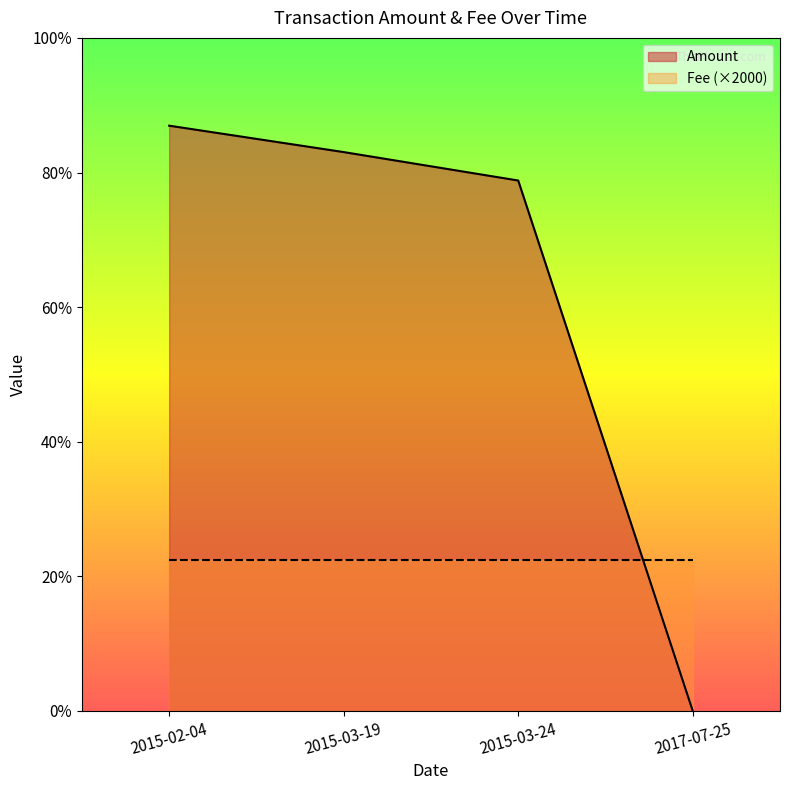

How many data points does each series have?

4